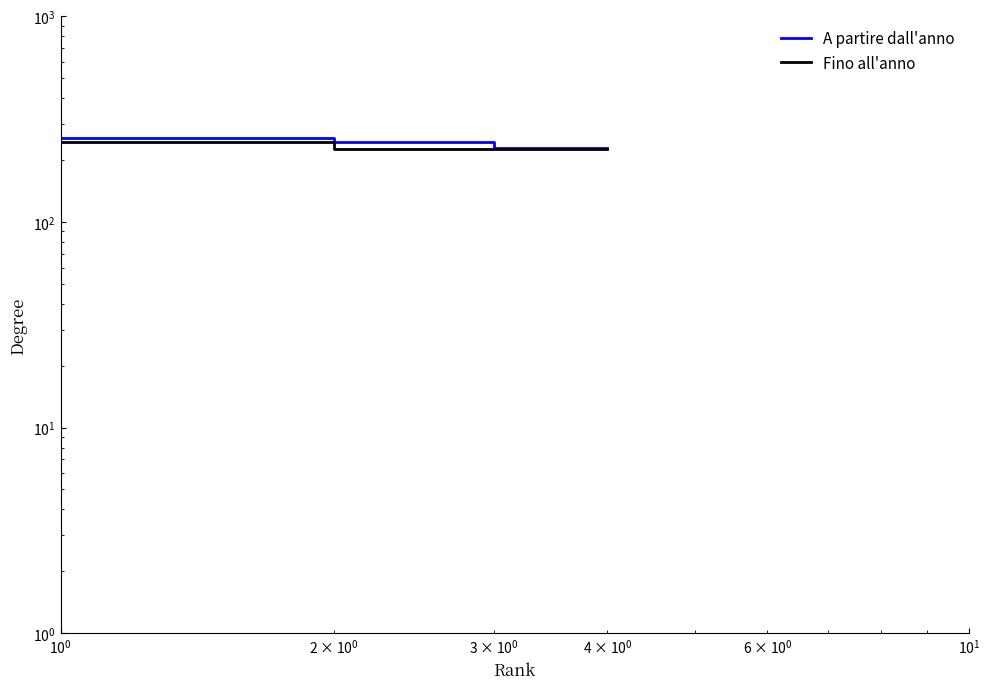

Is it true that Fino all'anno equals 114 at $\mathdefault{10^{2}}$?

False